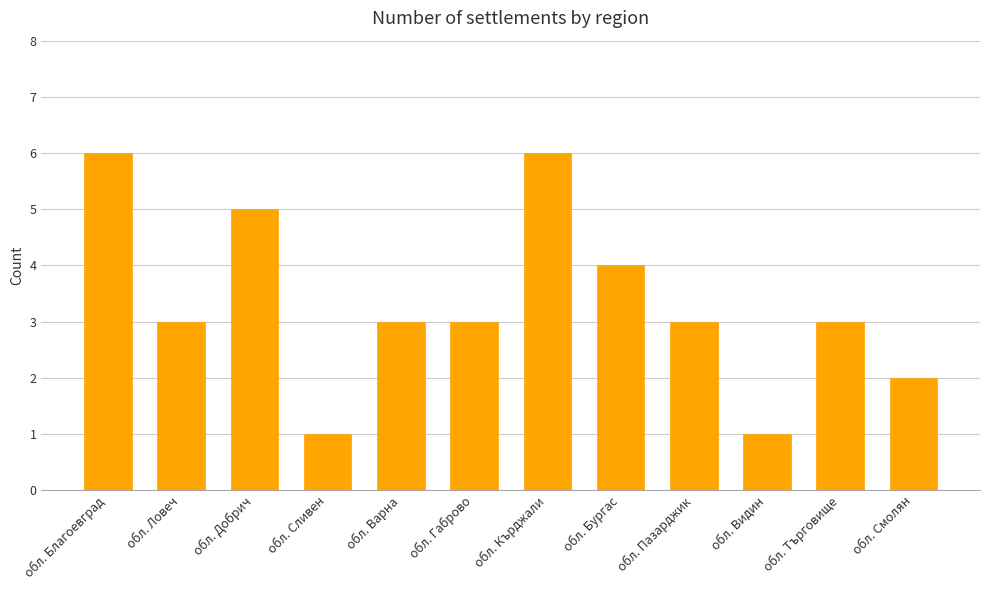

Approximately how many times larger is the value at обл. Благоевград compared to обл. Търговище?

2.0